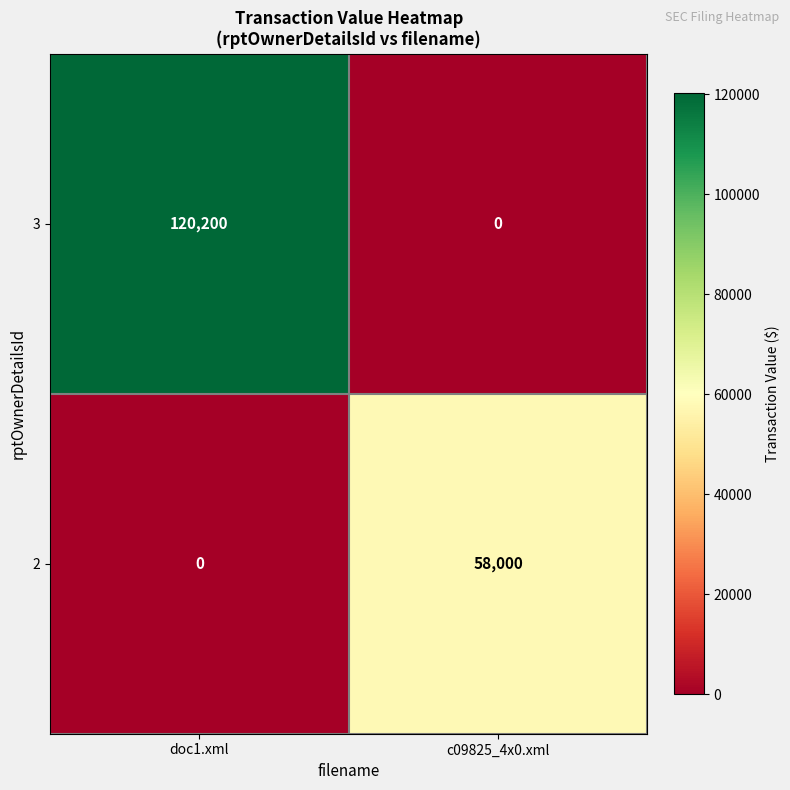

At which label does 3 reach its peak?

doc1.xml